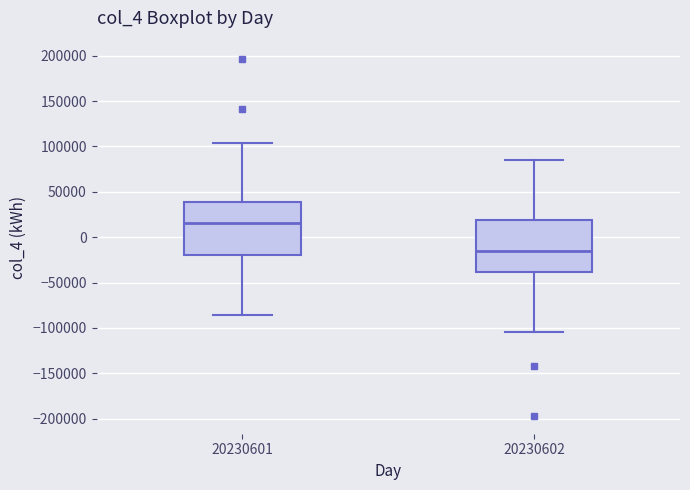

Reading left to right, transcribe this box plot: for each box, give where its median line is, the range the box spans, and where its two whiskers end, as read against the y-axis. The values are not printed on the chart, so give them approximately, as read against the axis.

20230601: median 15000, box -20000 to 40000, whiskers -85000 to 105000
20230602: median -15000, box -40000 to 20000, whiskers -105000 to 85000